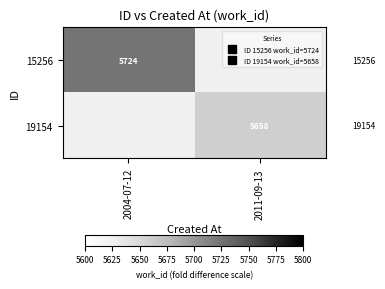

Rank the series at 2011-09-13 from lowest to highest value.

15256, 19154